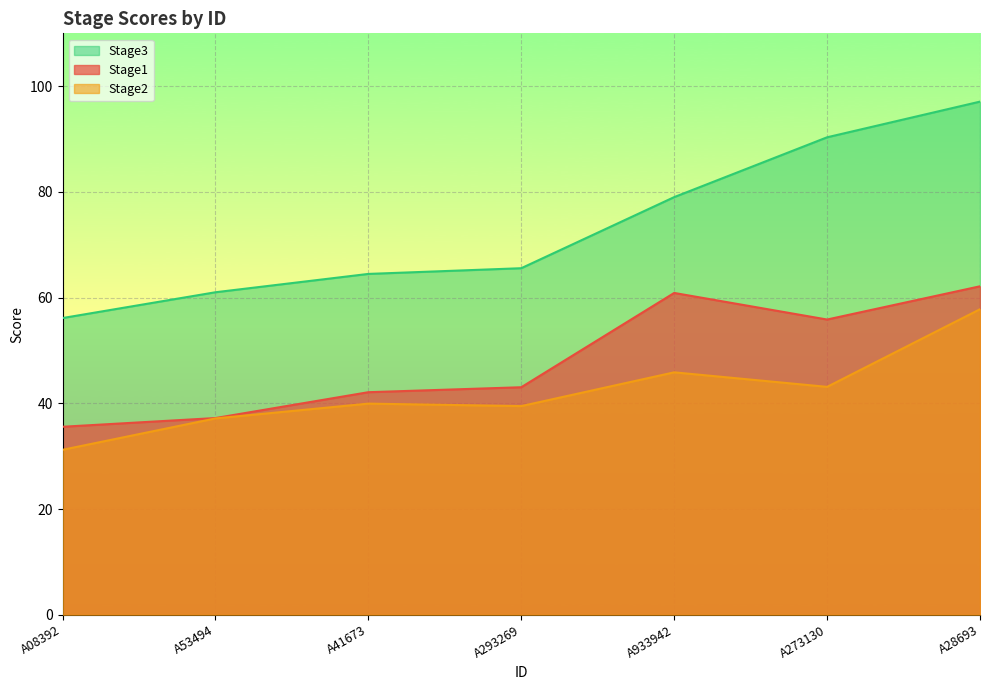

Reading left to right, what are all the values shown in this chart?

Stage1: 35.6	37.2	42.1	43.0	60.9	55.9	62.1
Stage2: 31.2	37.1	39.9	39.5	45.9	43.1	57.8
Stage3: 56.1	61.0	64.5	65.6	79.0	90.3	97.1